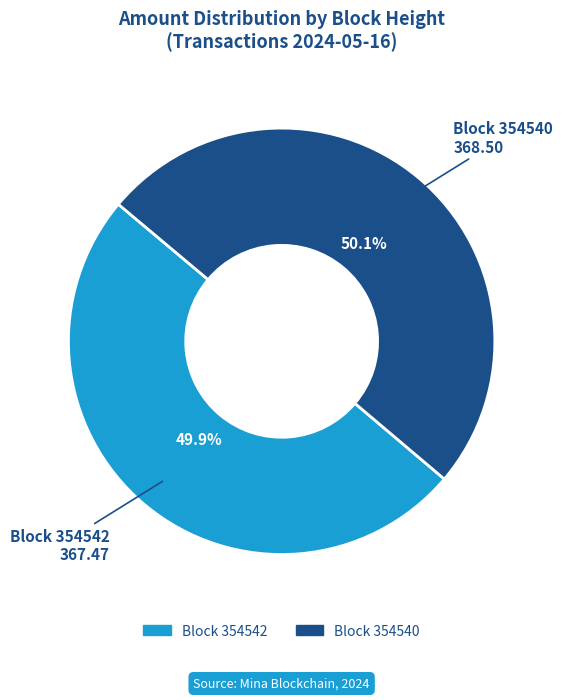

Does any single category account for the majority?

Yes